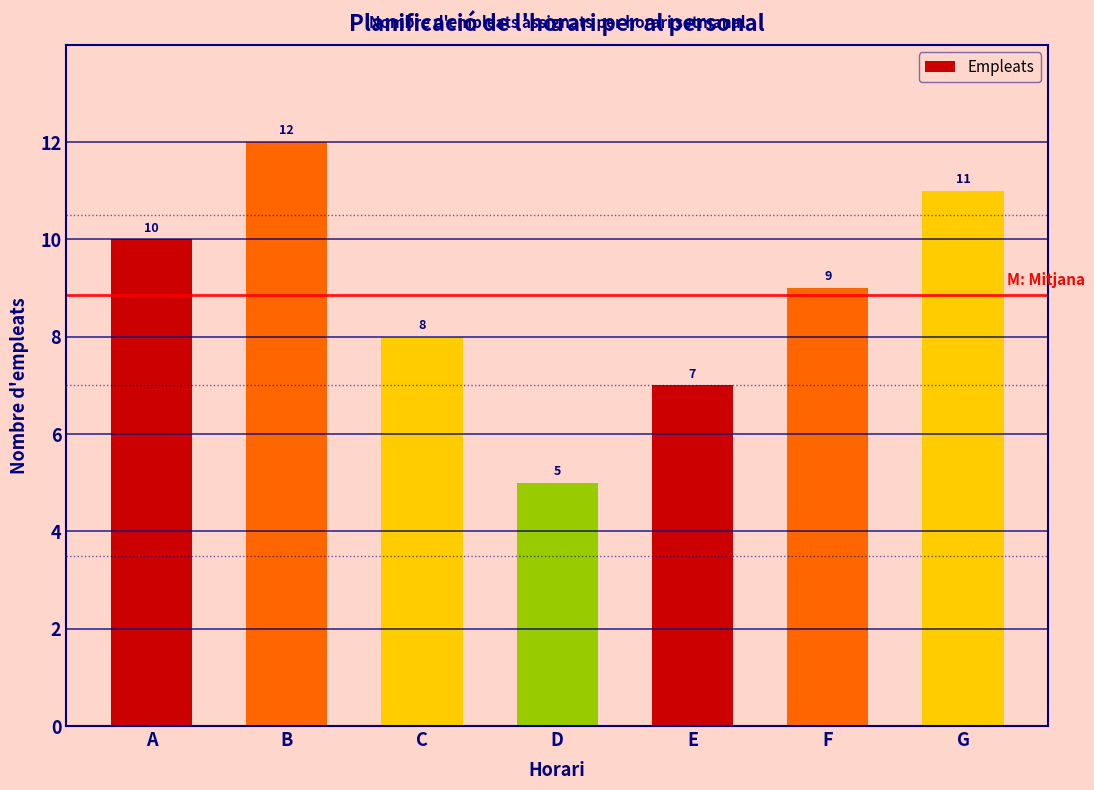

Reading left to right, list all the values displayed in this chart.

A=10	B=12	C=8	D=5	E=7	F=9	G=11